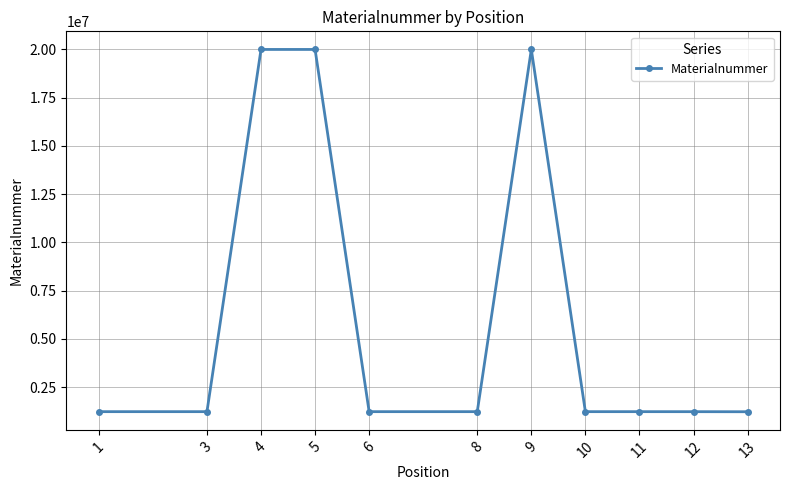

Between 9 and 13, which is larger?

9